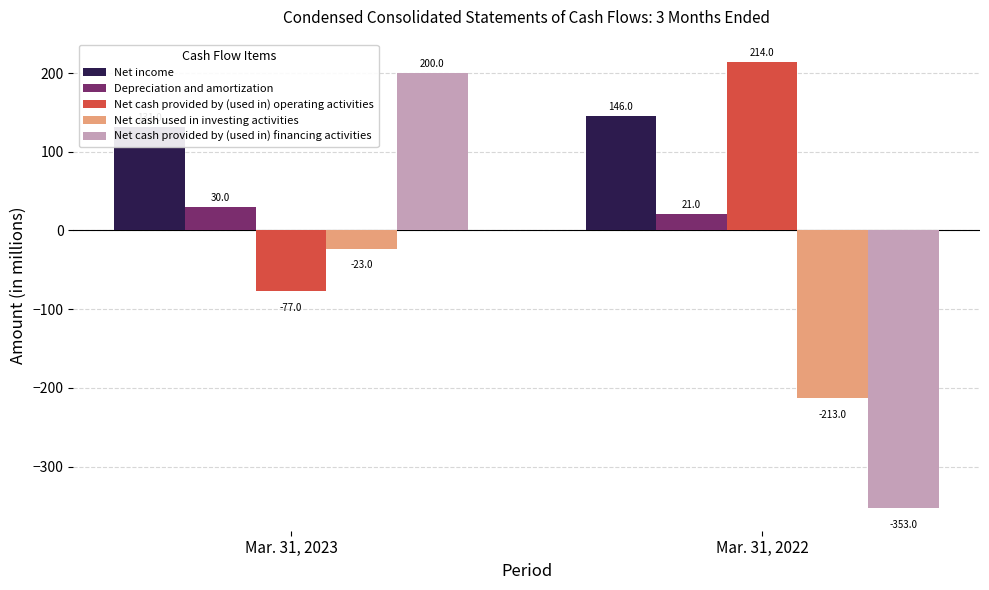

Which has a higher value, Mar. 31, 2022 or Mar. 31, 2023?

Mar. 31, 2022